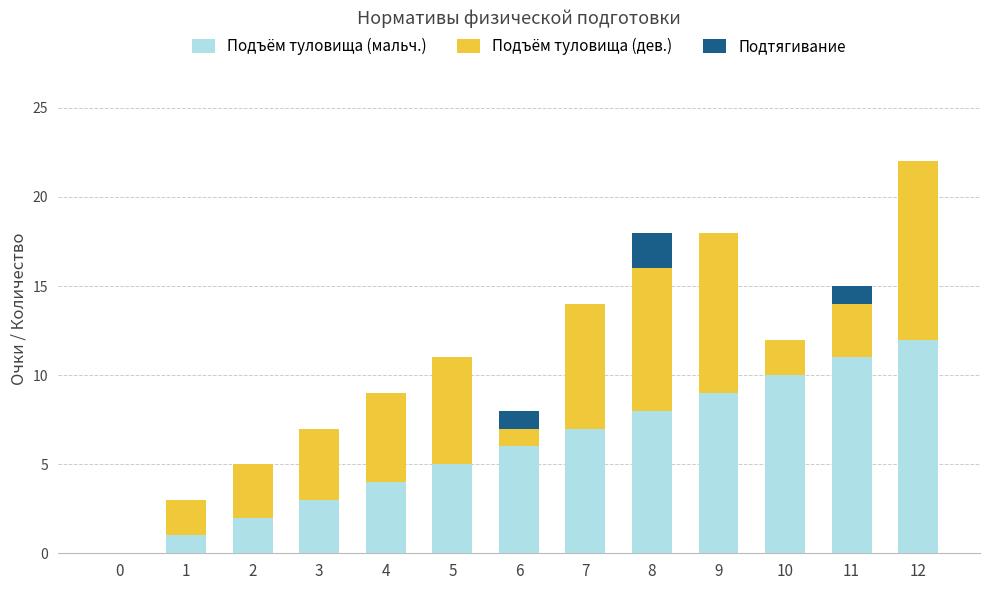

At which category is the sum across all series the highest?

12